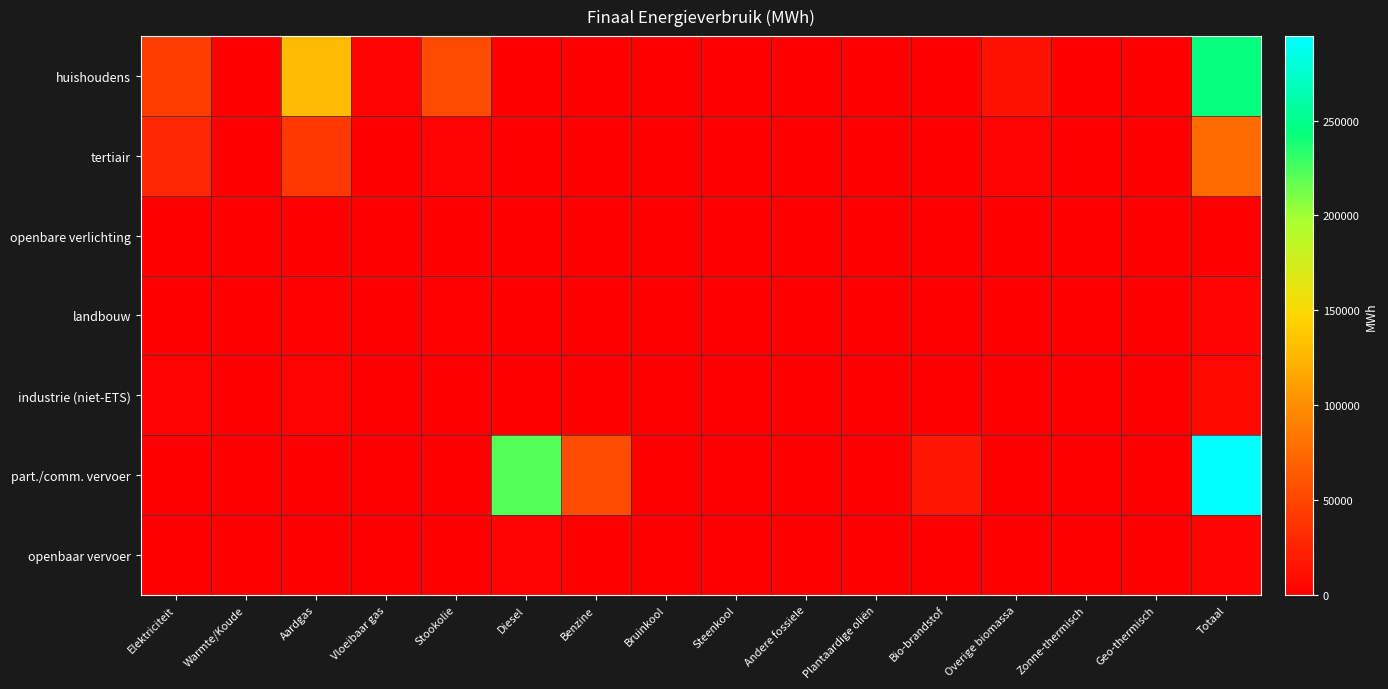

What is the difference between the highest and lowest values at Zonne-thermisch?

500.0